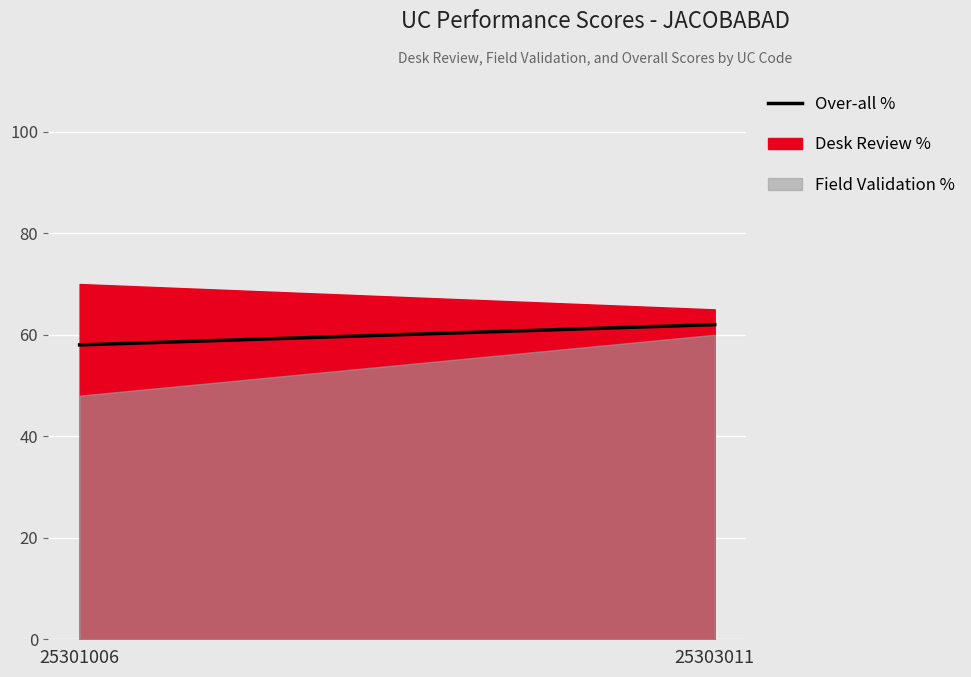

Is it true that the value at 25303011 is 22?

False